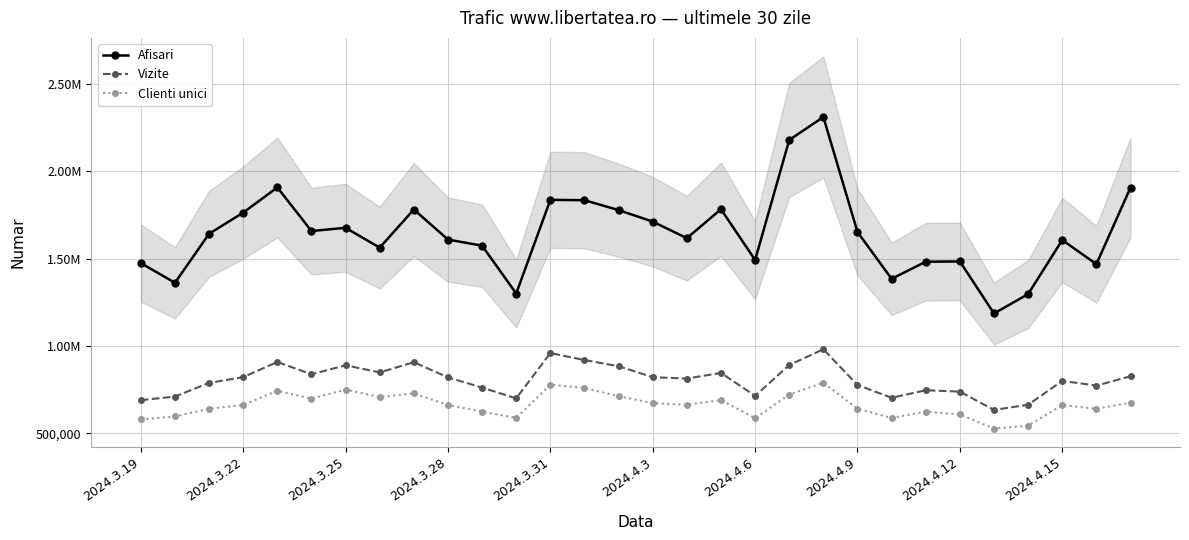

The Clienti unici series shows 662516 at 16. True or false?

True